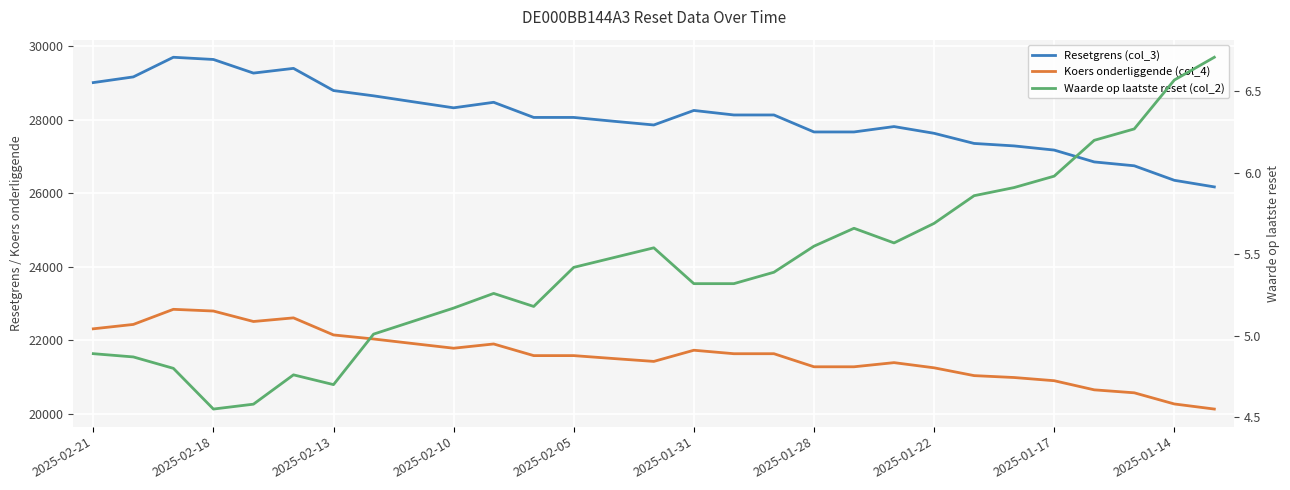

True or false: Koers onderliggende (col_4) and Resetgrens (col_3) cross at least once.

False